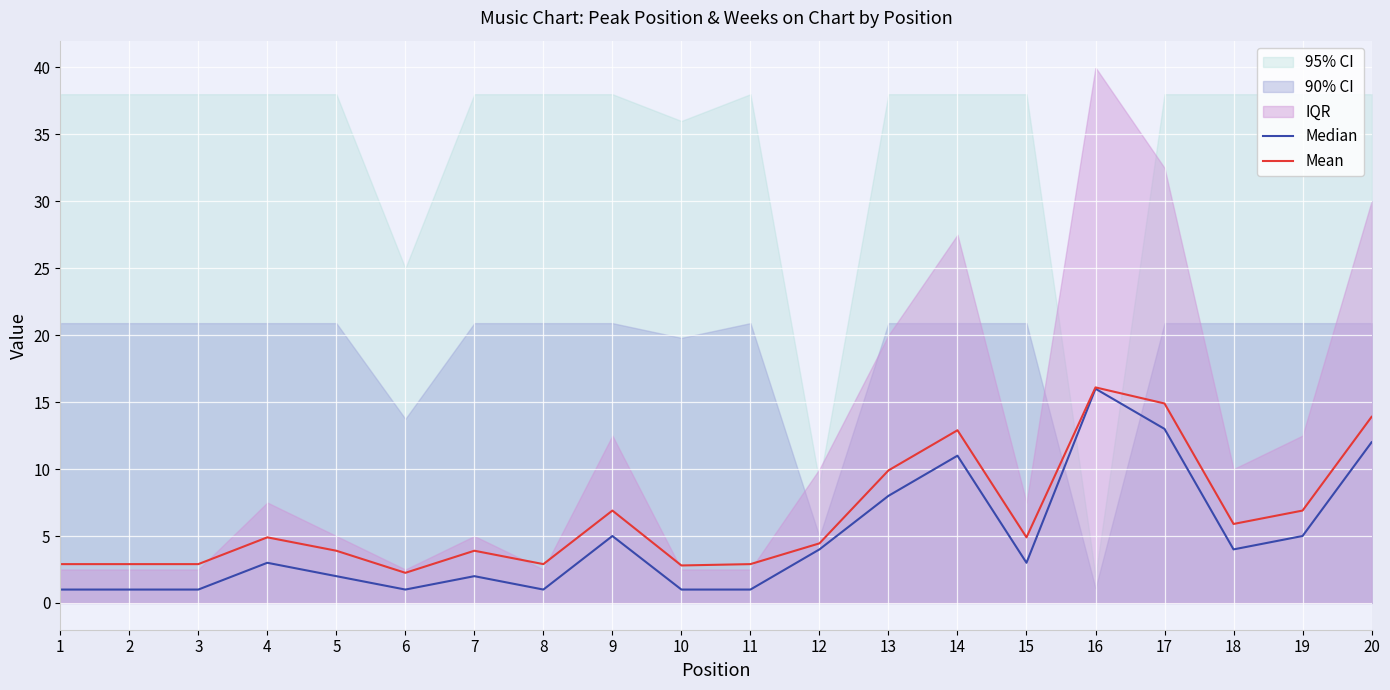

Where is Mean nearest to the value 9?

13